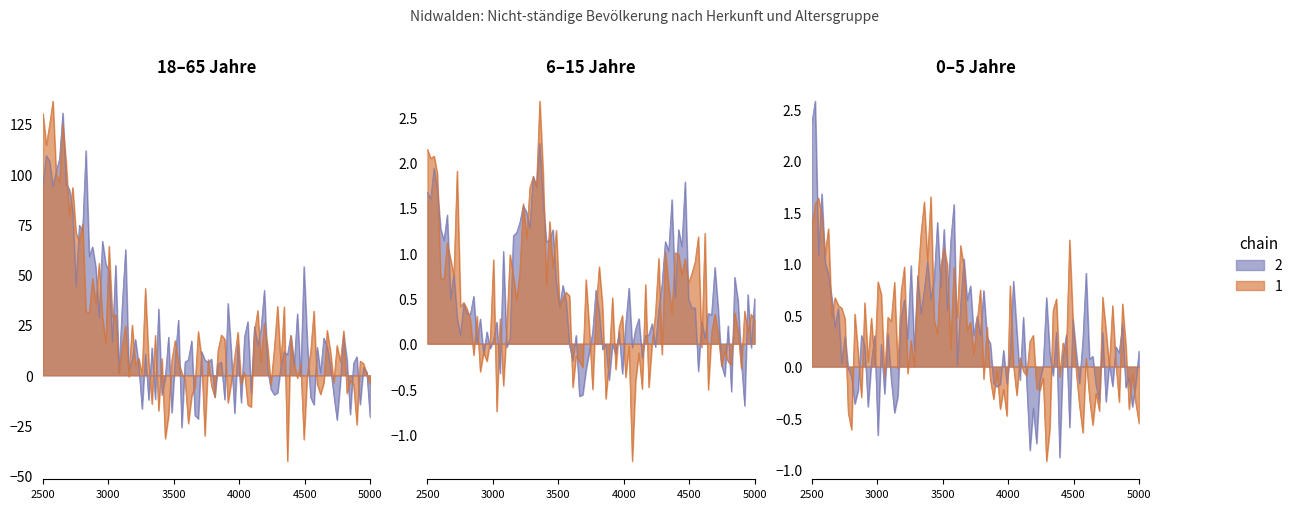

The 6-15 Jahre Total series shows 0 at Amerika. True or false?

False